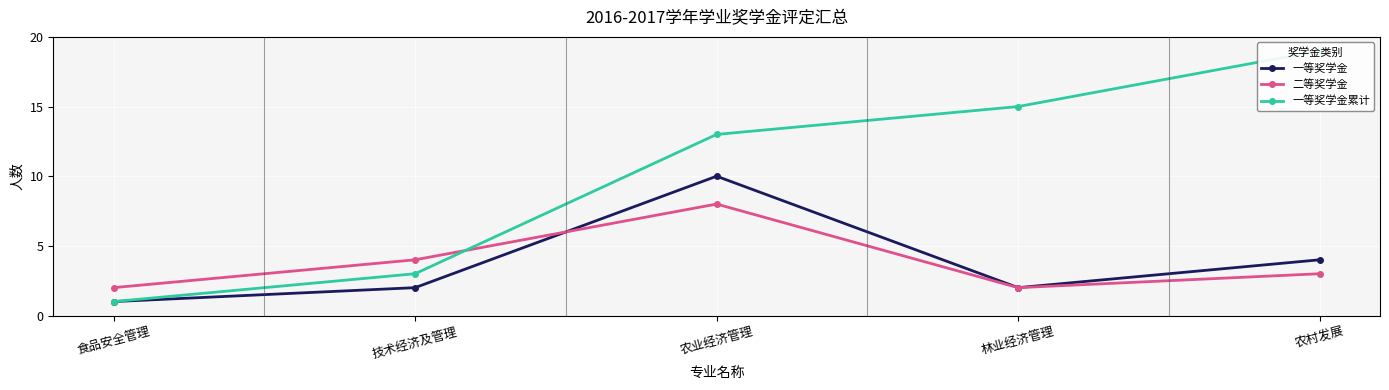

Is the value of 一等奖学金累计 at 技术经济及管理 greater than the value of 一等奖学金 at 技术经济及管理?

Yes